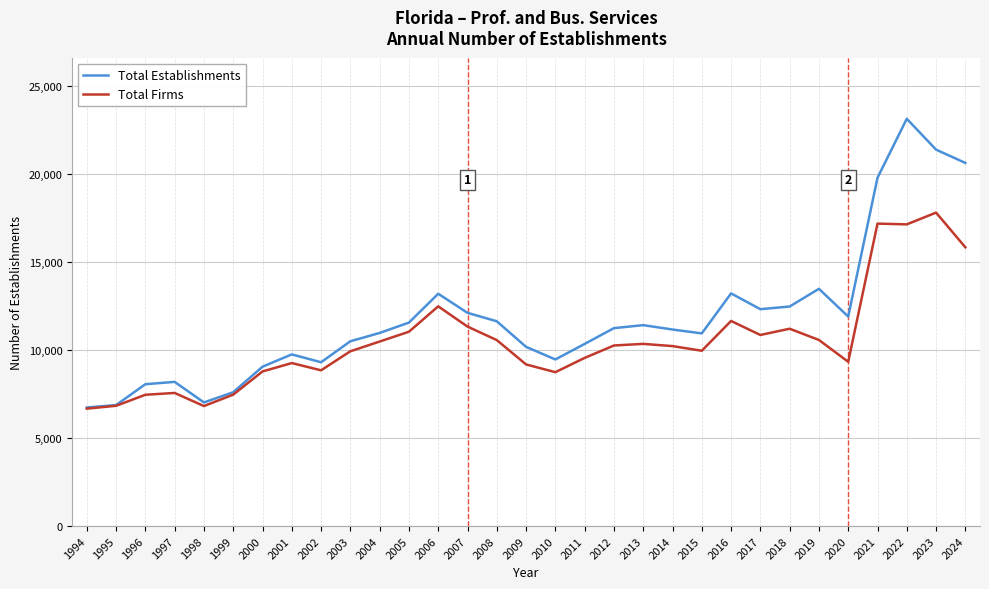

List the series in order of their overall mean, highest first.

Total Establishments, Total Firms